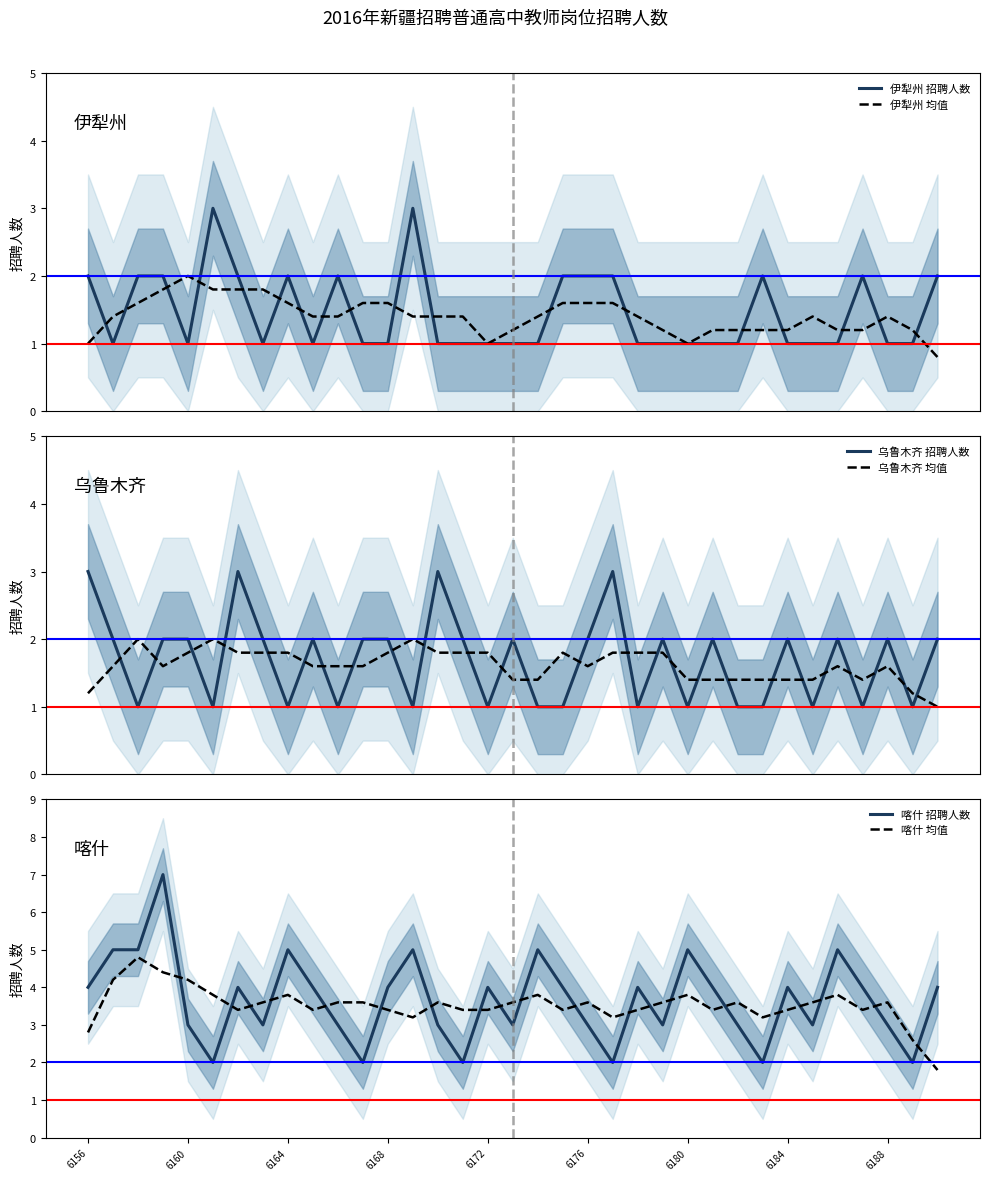

What is the highest value of the 伊犁州 招聘人数 series?

3.0